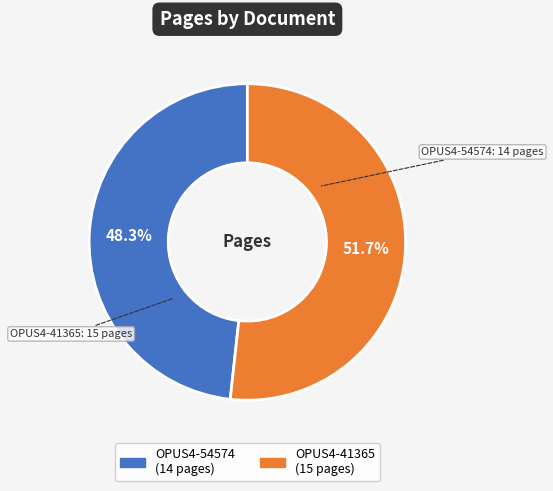

The OPUS4-54574 slice represents 48% of the pie. True or false?

True